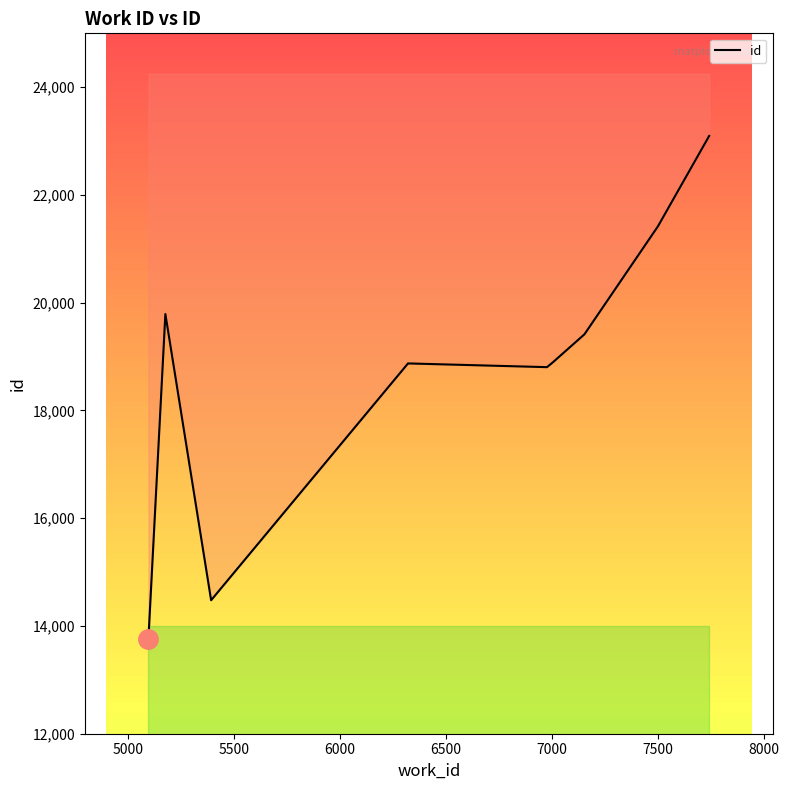

How many values exceed 18891?

4